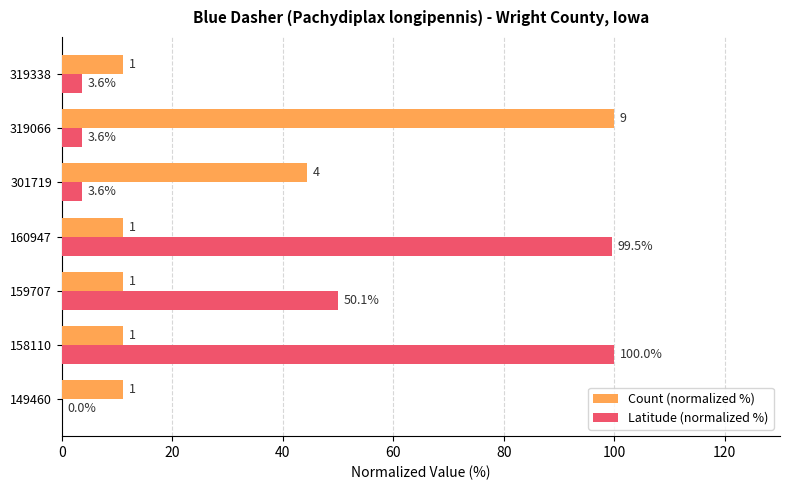

What is the maximum value for Latitude (normalized %)?

100.0